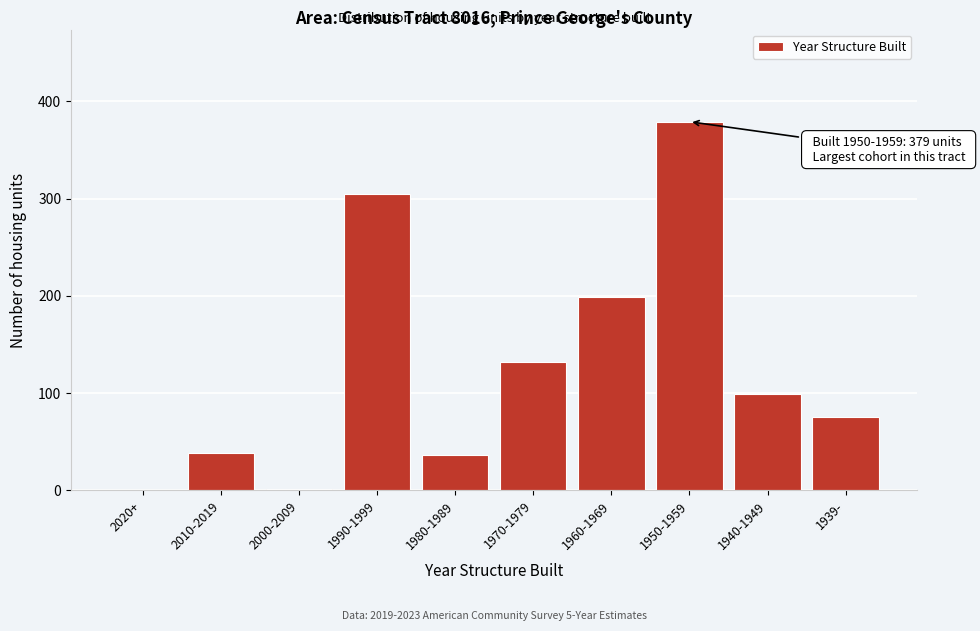

What is the sum of the values at 1940-1949 and 1939-?

174